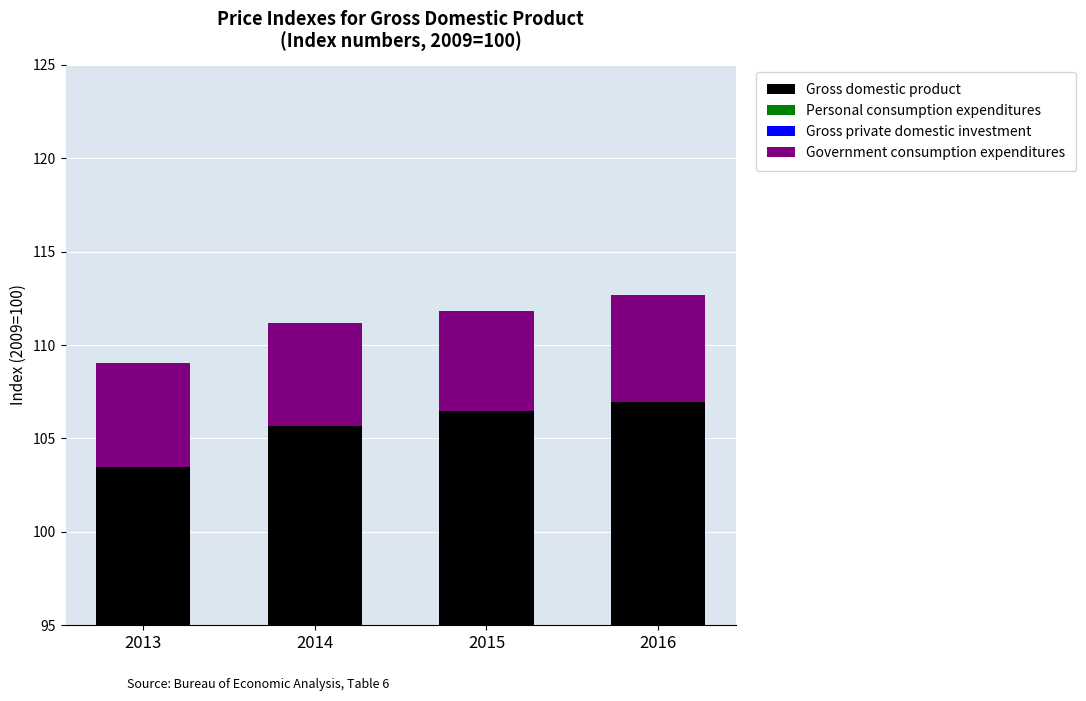

What is the difference between the Gross private domestic investment values at 2014 and 2013?

0.6